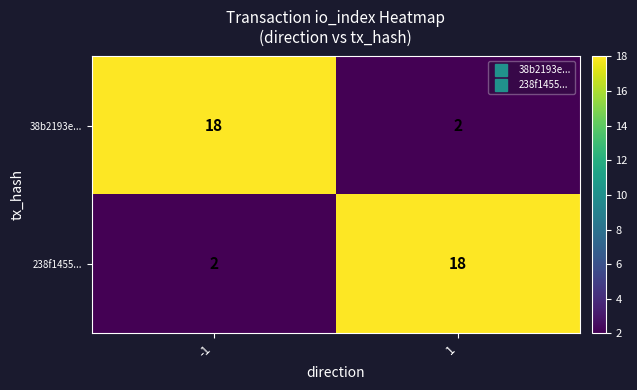

What is the sum of all 38b2193e... values?

20